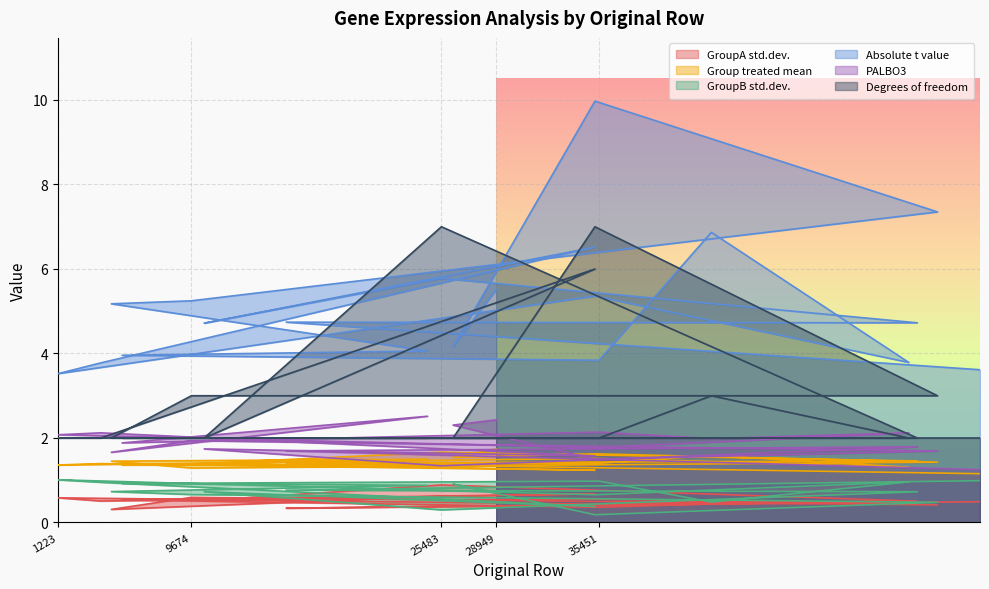

What is the difference between the maximum and second lowest values in the PALBO3 series?

1.2